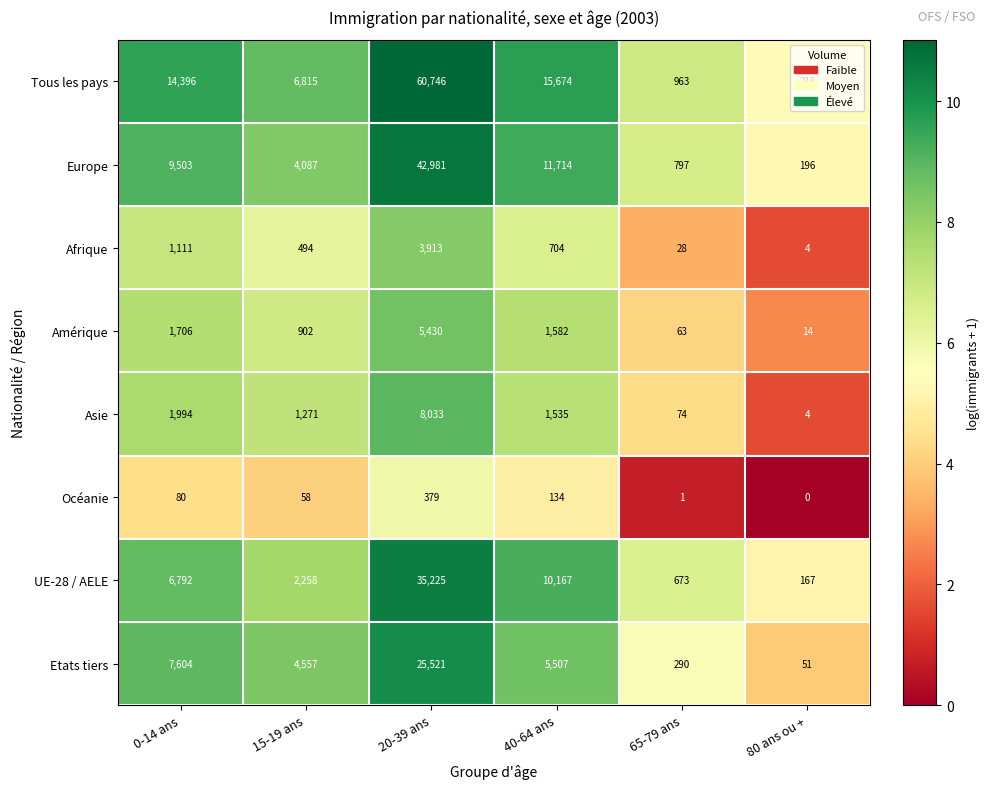

What is the difference between the highest and lowest values at 20-39 ans?

60367